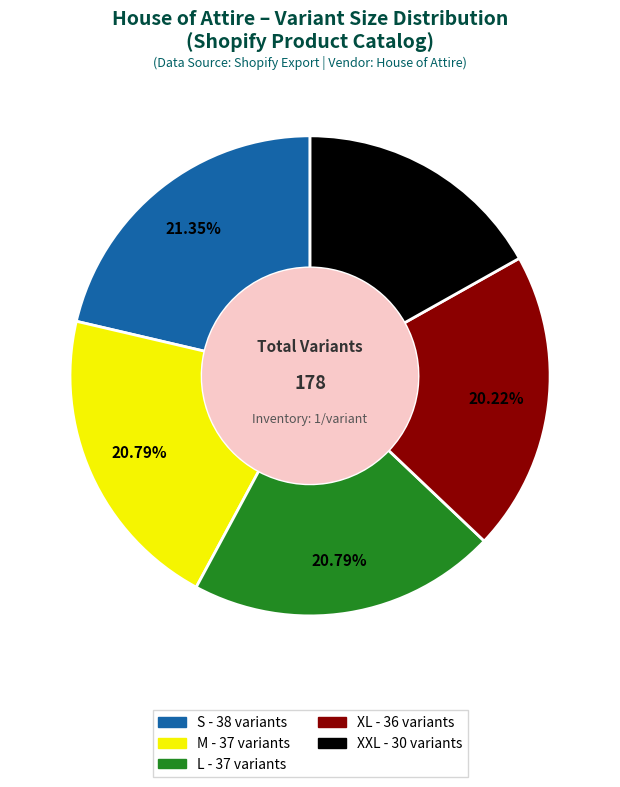

Does any single category account for the majority?

No